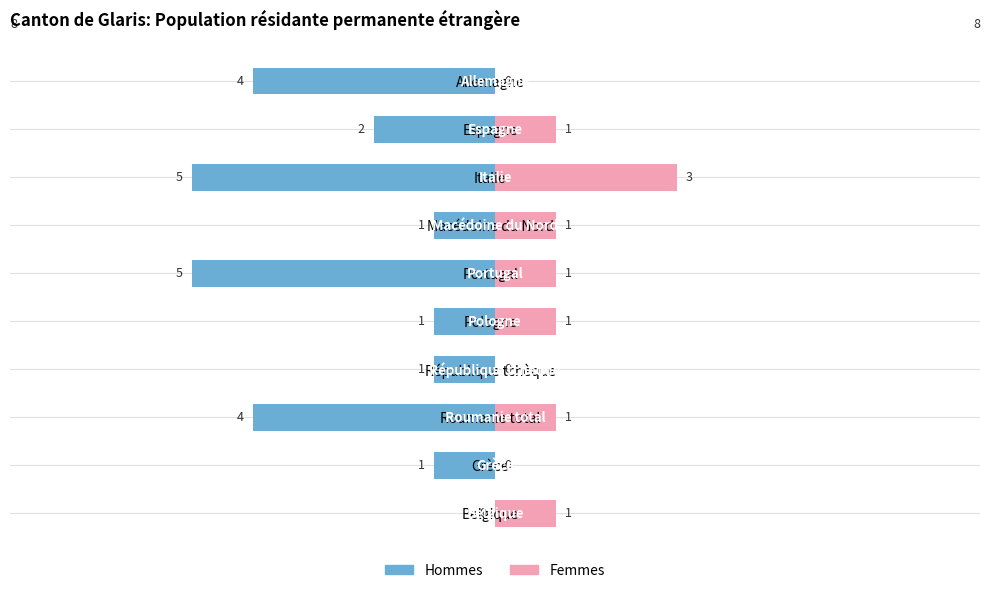

How many Hommes values are between -4 and -1?

7